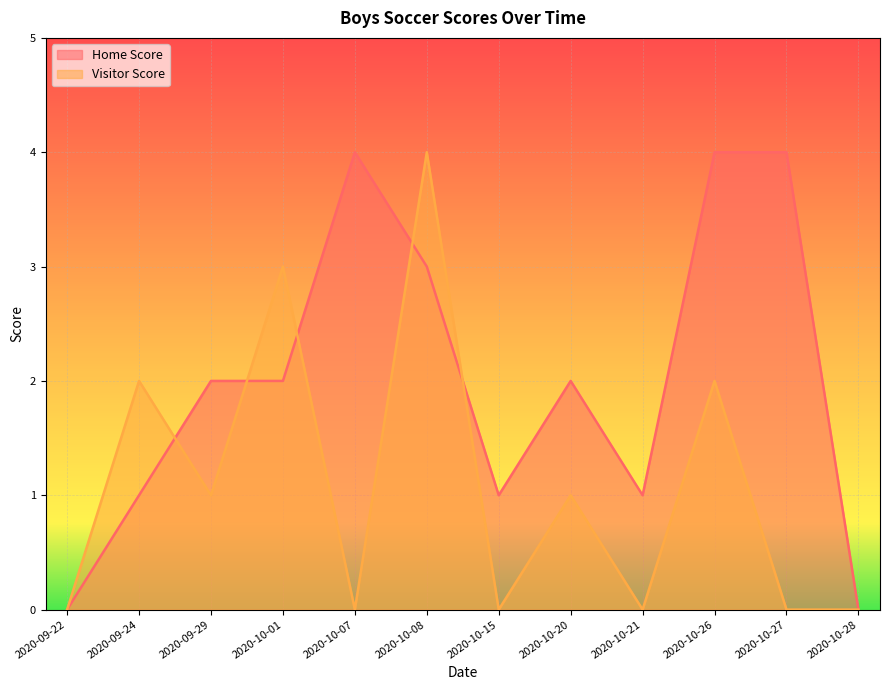

Reading right to left, list all the values displayed in this chart.

Home Score: 0	4	4	1	2	1	3	4	2	2	1	0
Visitor Score: 0	0	2	0	1	0	4	0	3	1	2	0